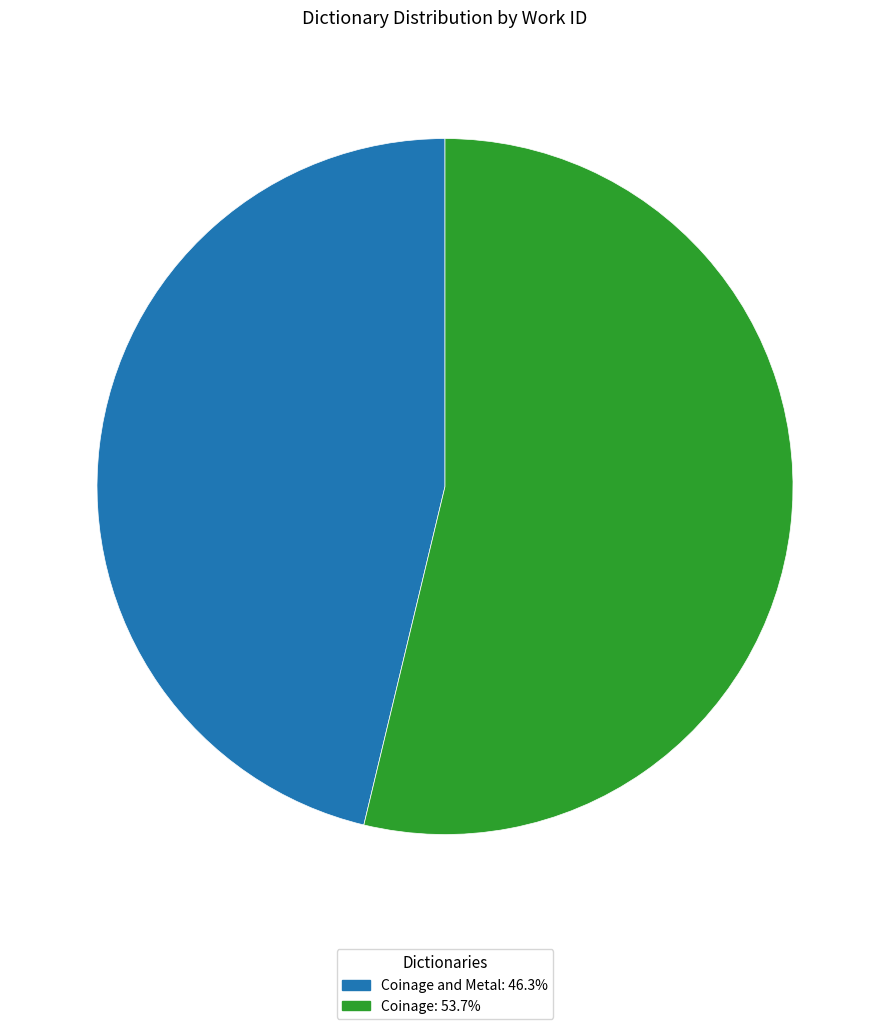

How many slices are in this pie chart?

2